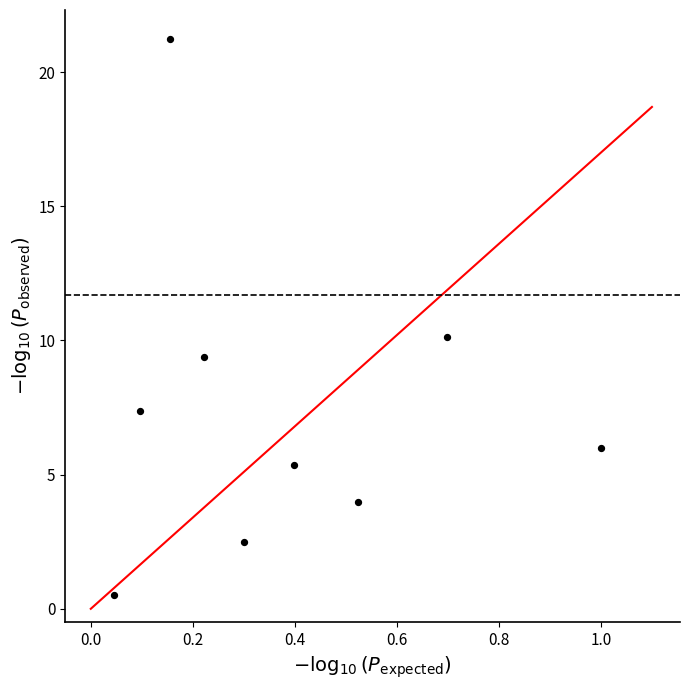

What is the average X value?

0.4